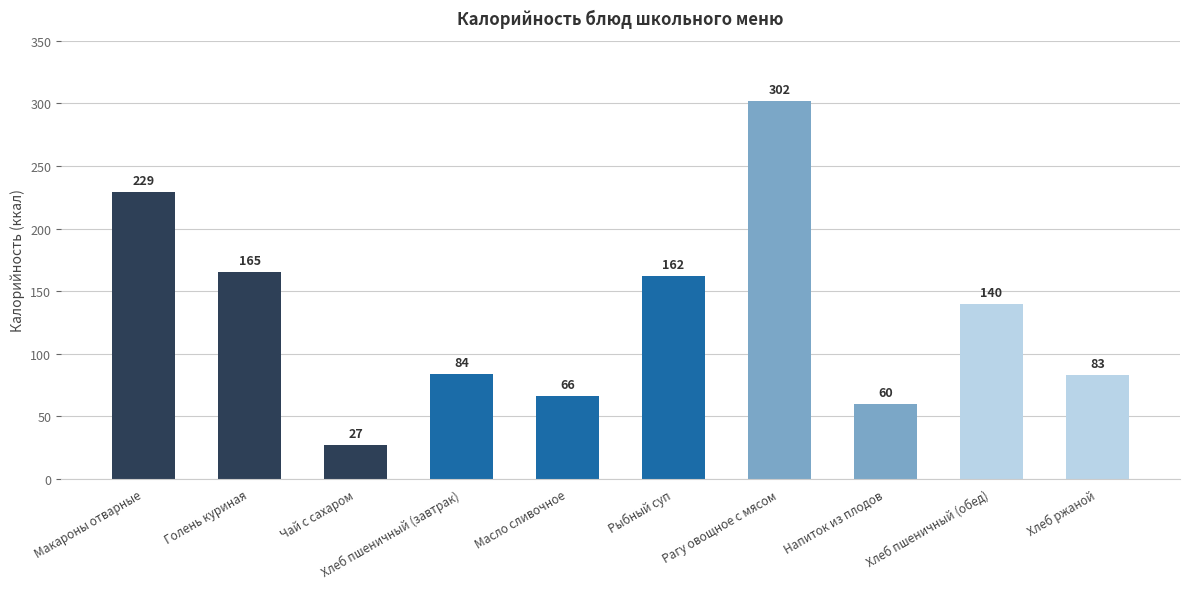

Where does the data first go above 140?

Макароны отварные